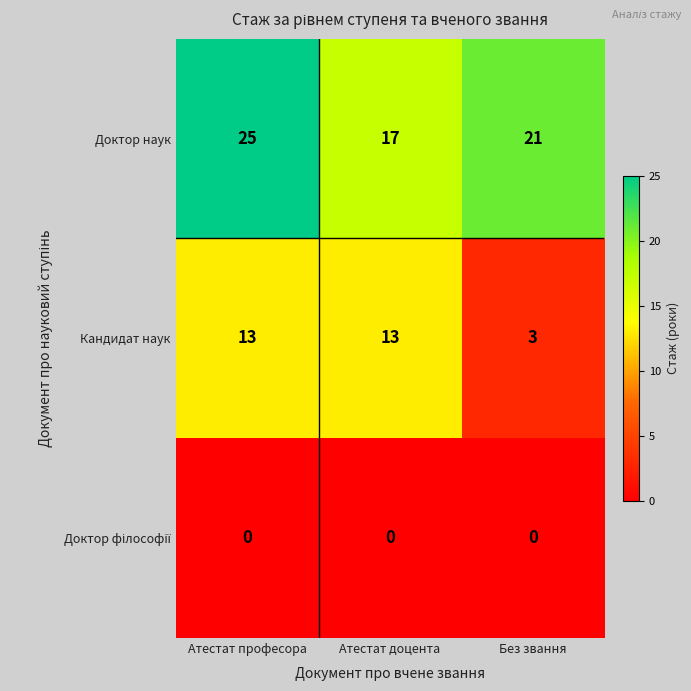

Which series changed the most between Атестат професора and Атестат доцента?

Доктор наук